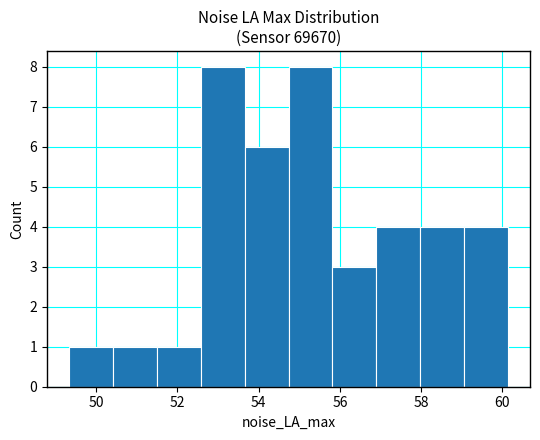

How tall is the bar that spans 55.8 to 56.8 on the x-axis? Neither the bar edges nor the heights are printed on the chart, so give them approximately, as read against the axes.

3